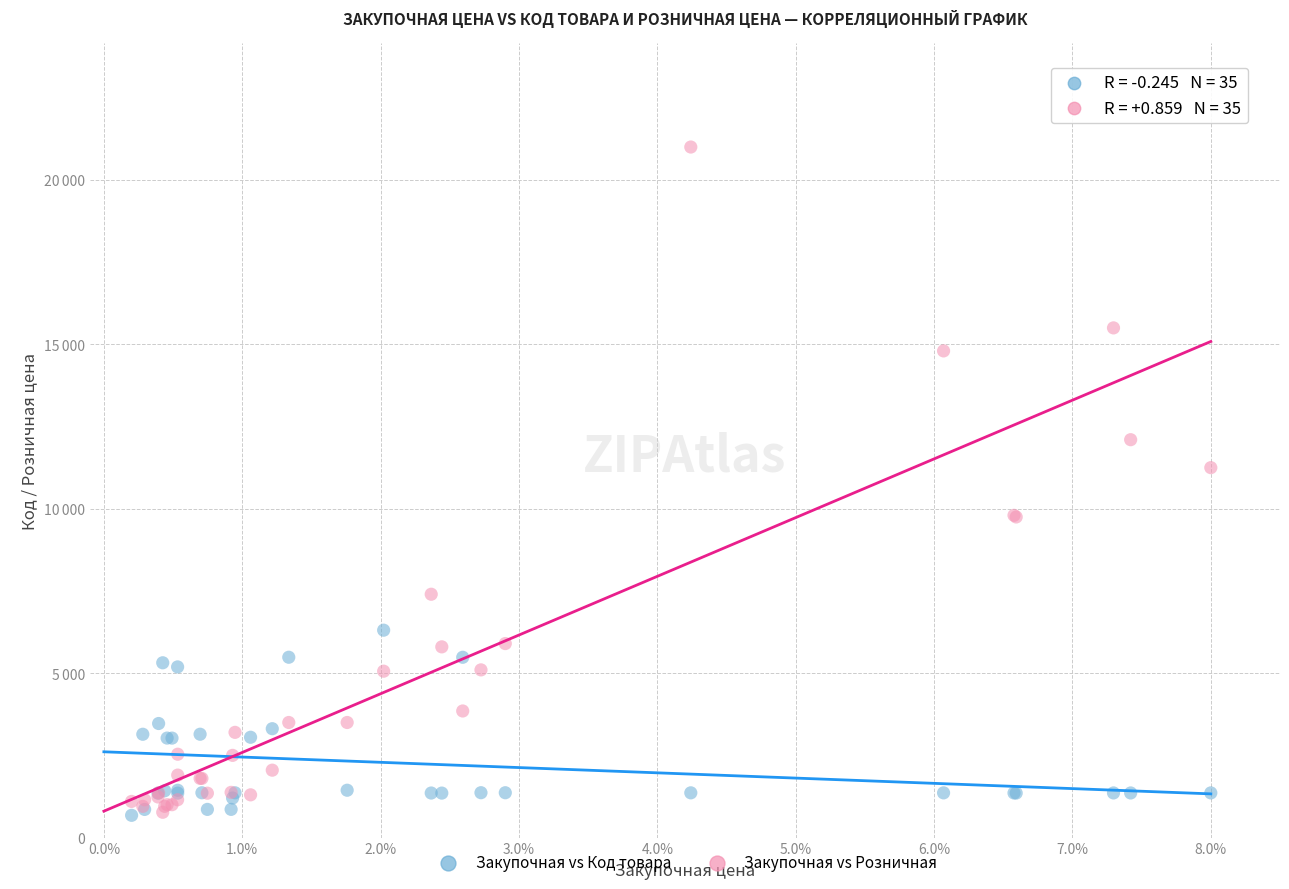

Which series has the widest spread of Y values?

Закупочная vs Розничная